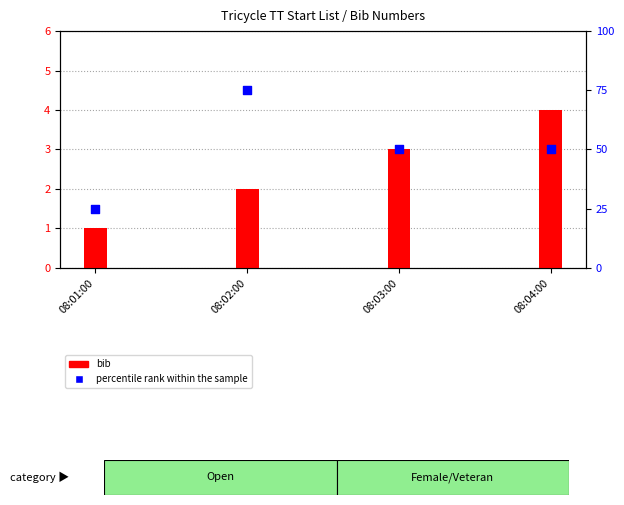

Which series has the widest spread of Y values?

percentile rank within the sample